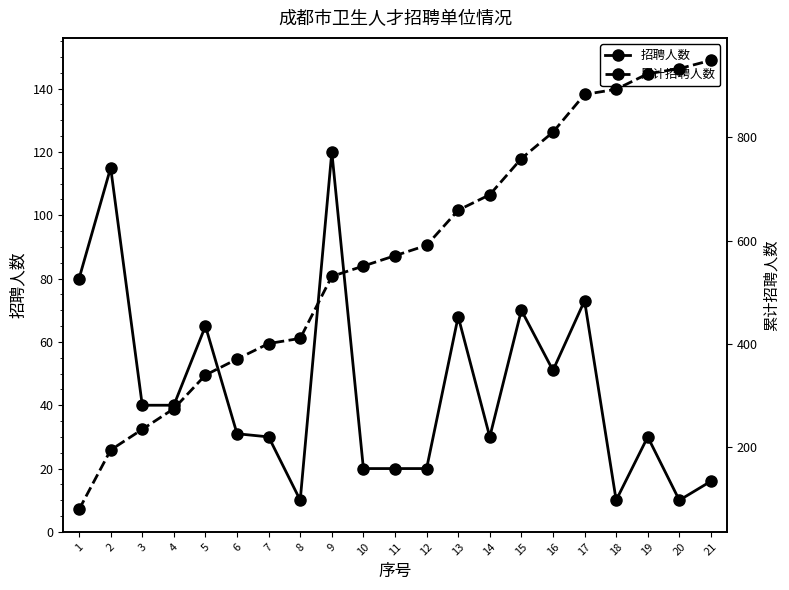

True or false: 累计招聘人数 and 招聘人数 intersect in this chart.

False